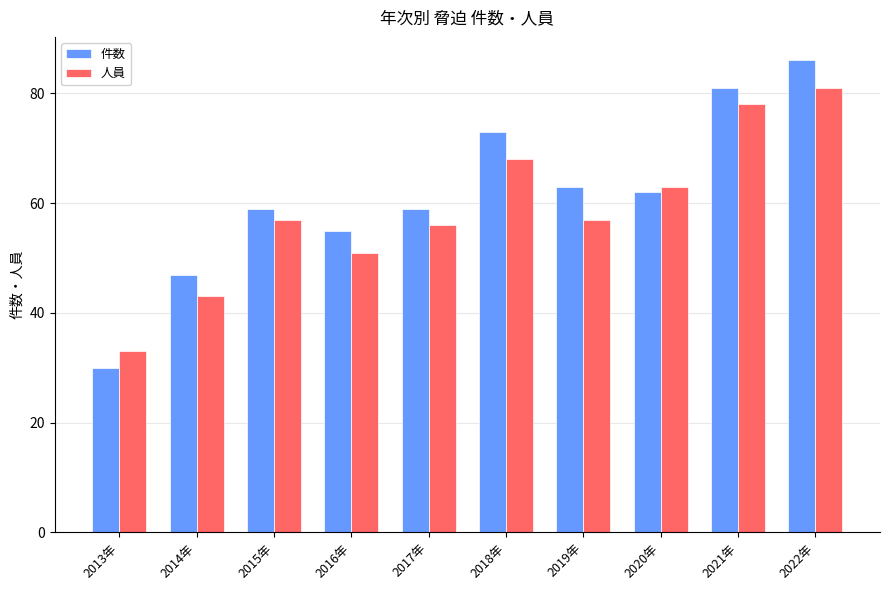

What value does the 人員 series have at 2022年, to the nearest 10?

80